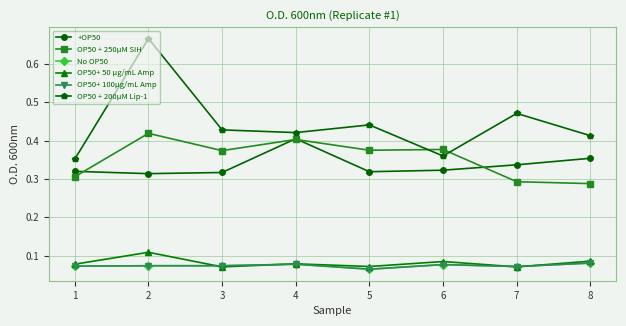

What is the approximate value of No OP50 at 5?

0.1